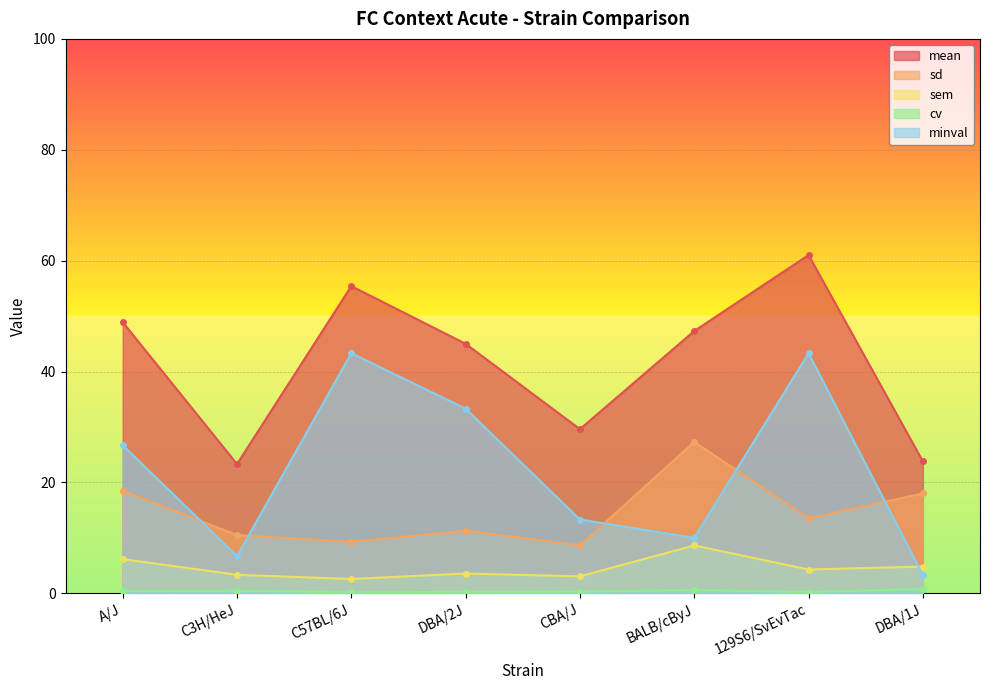

At which category does sd reach its first local peak?

DBA/2J